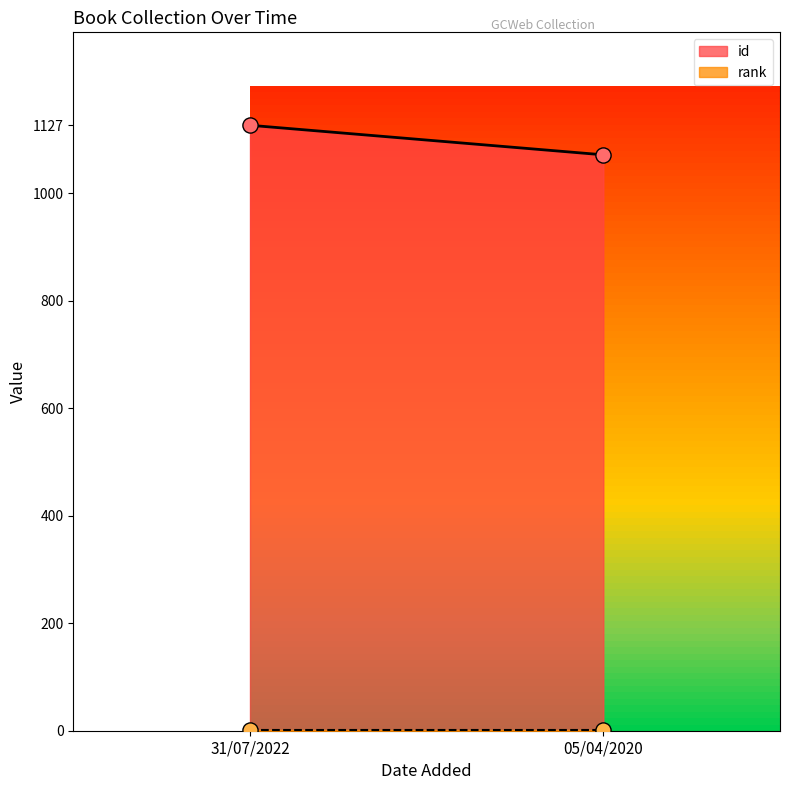

Which series contains the highest Y value?

id